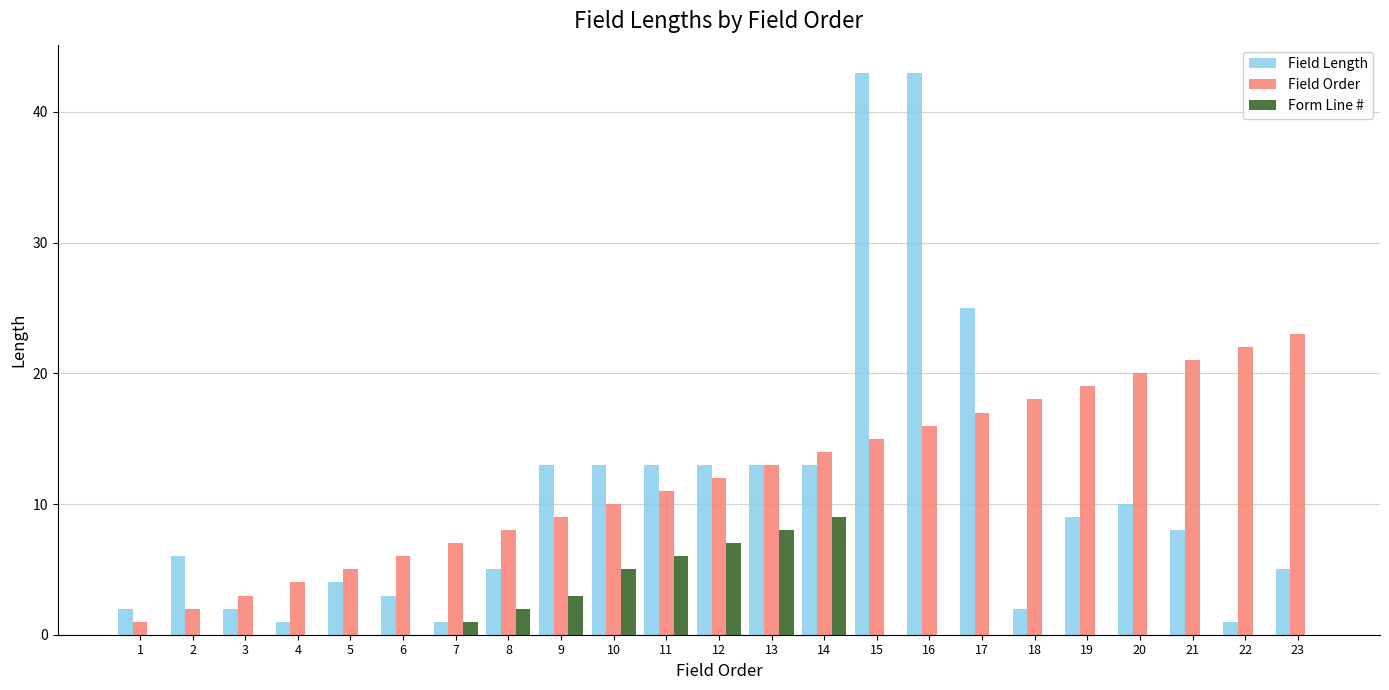

What is the maximum value shown in the chart?

43